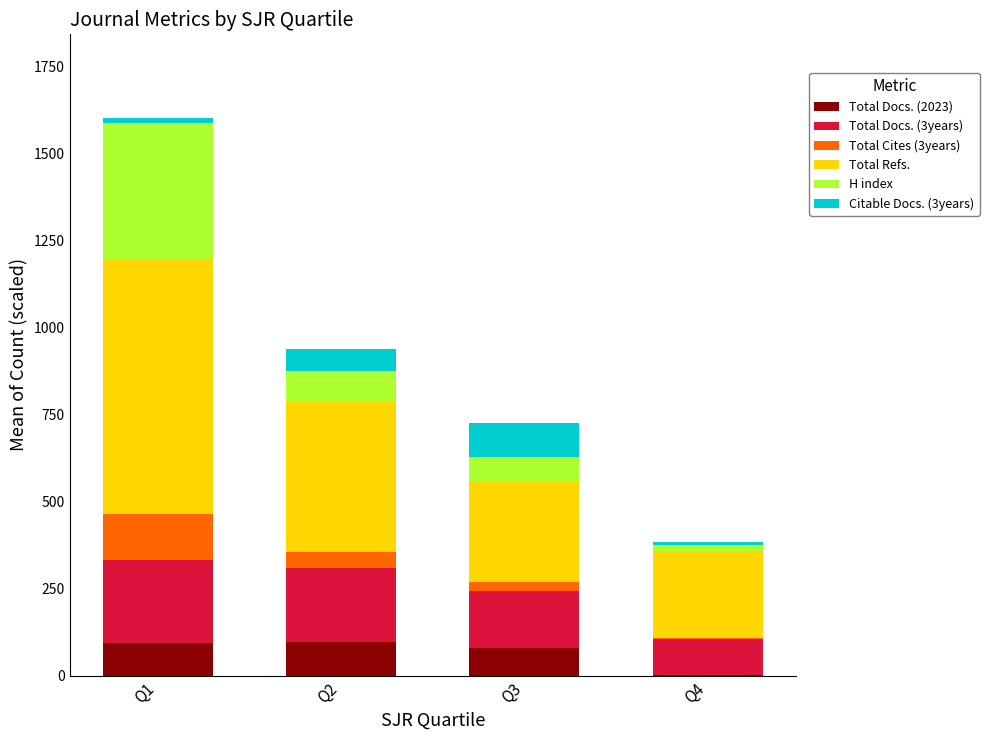

What is the highest value of the Total Docs. (2023) series?

97.0